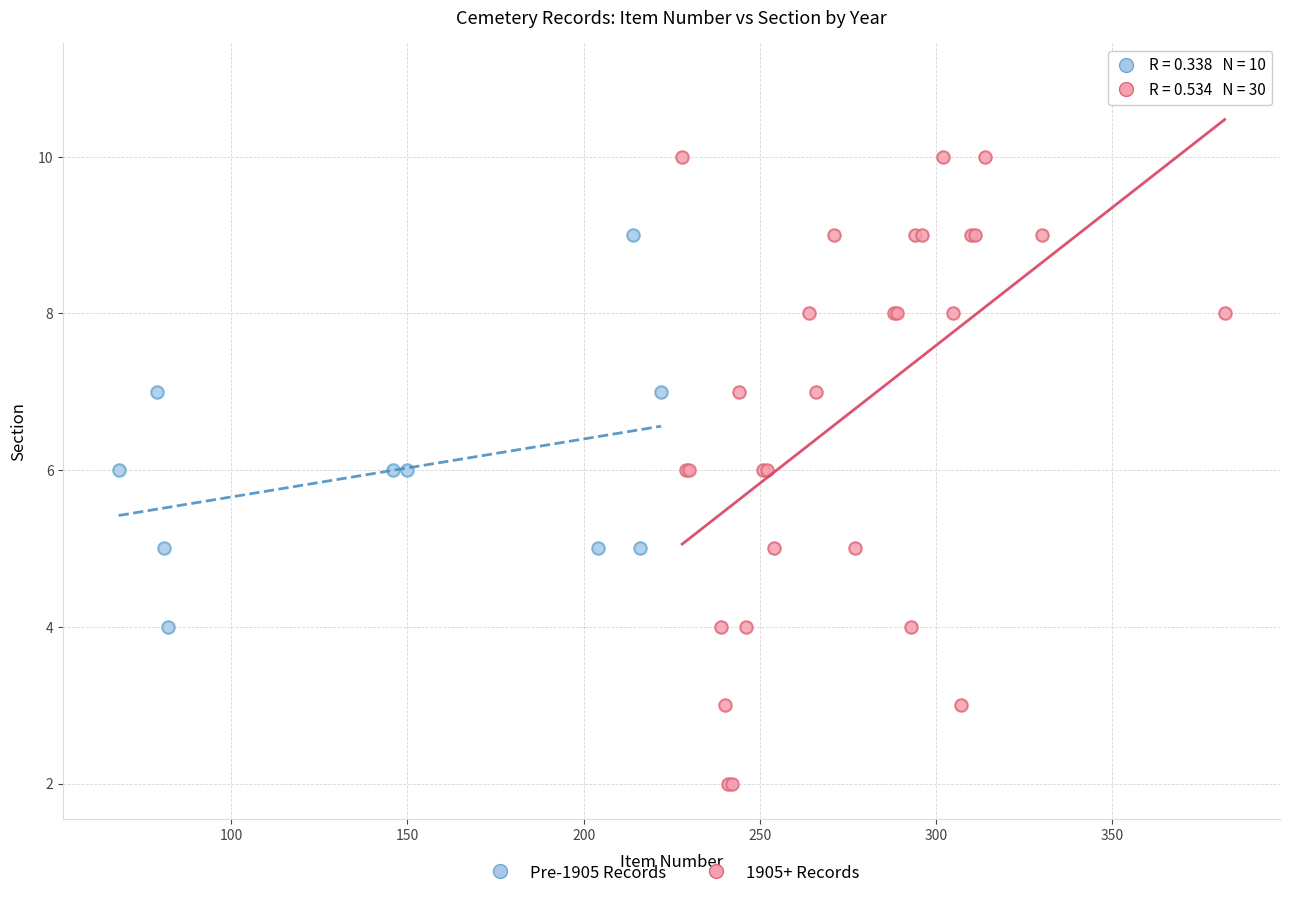

Which series contains the lowest Y value?

1905+ Records